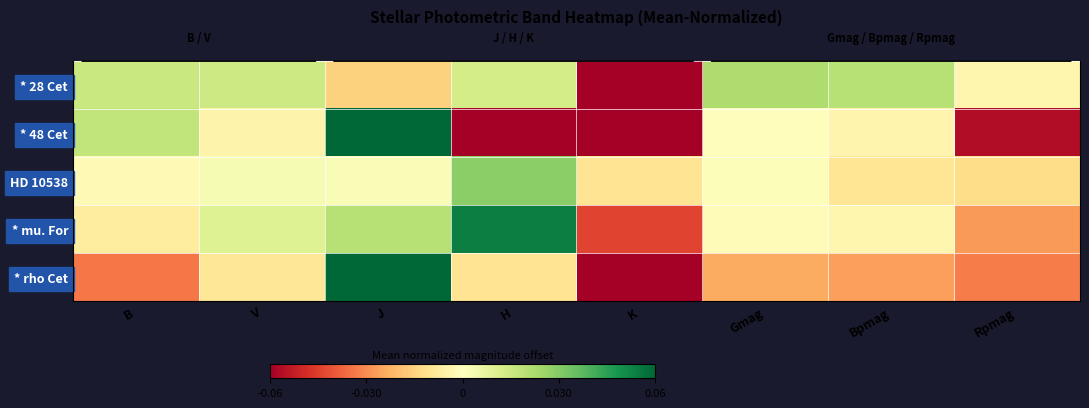

Which has a higher value, J or Rpmag?

Rpmag